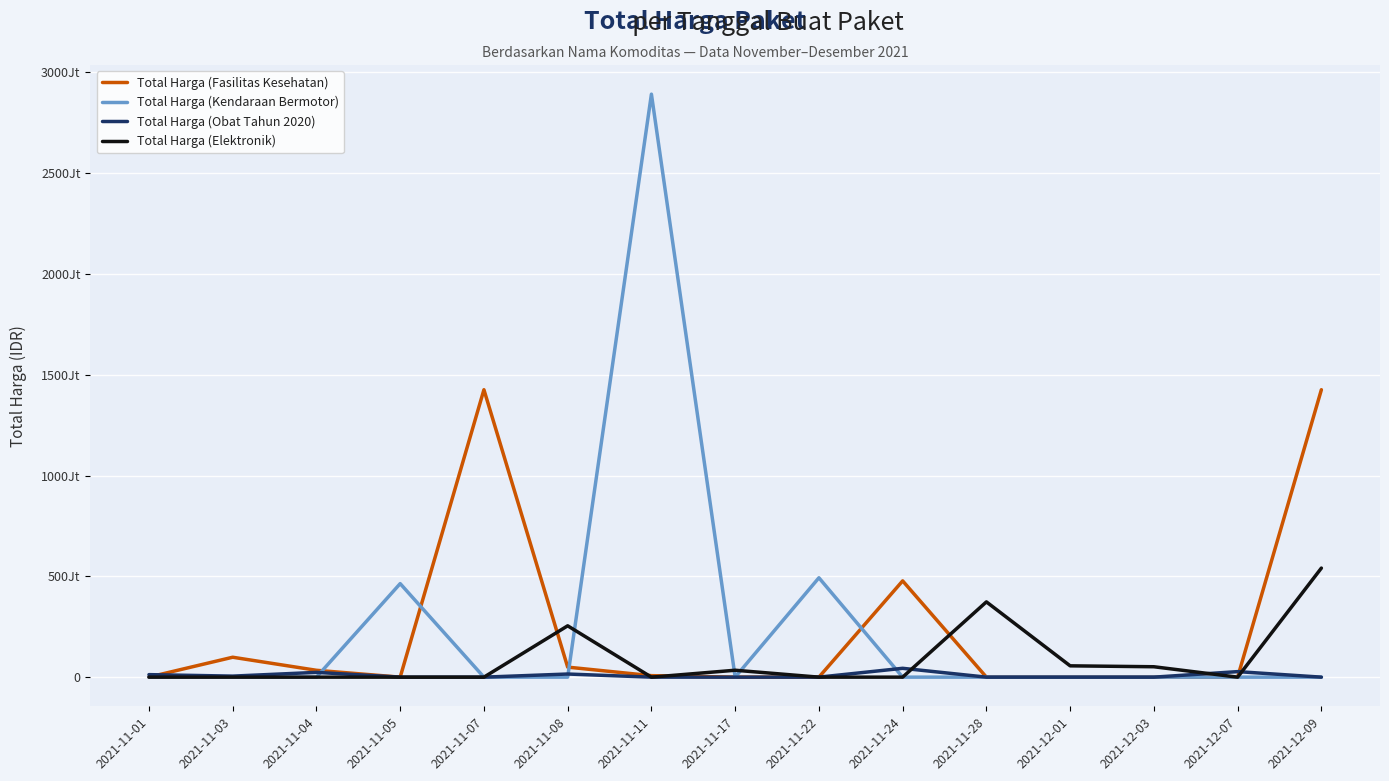

At which category is the sum across all series the highest?

2021-11-11